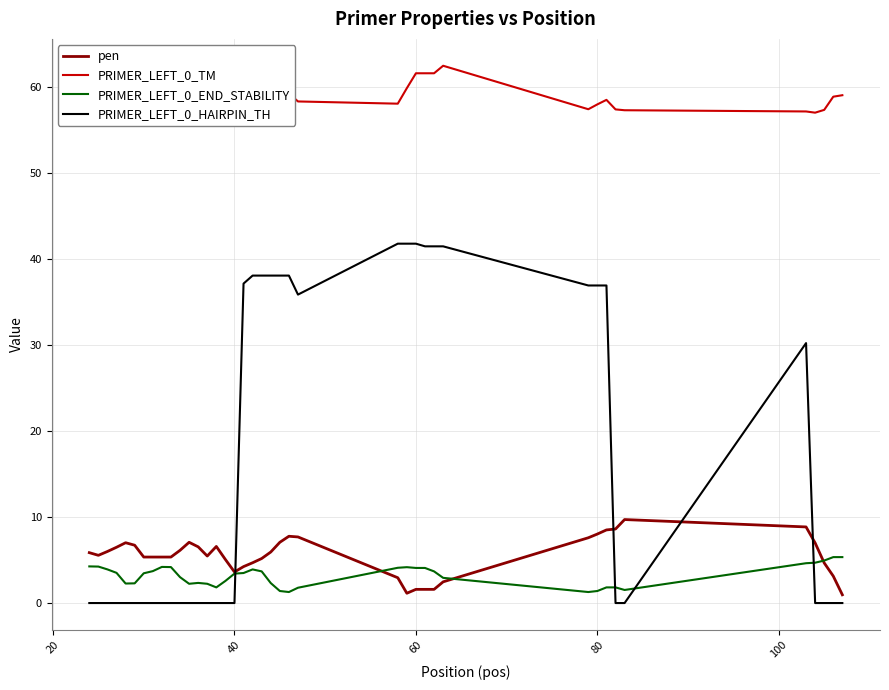

Which series has the largest total across all categories?

PRIMER_LEFT_0_TM